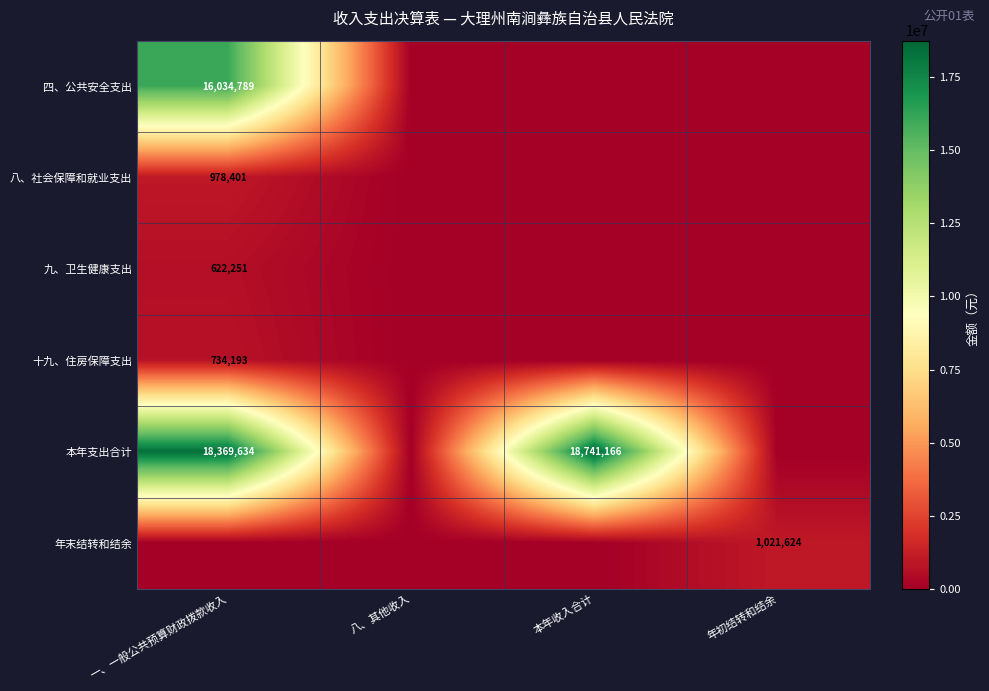

True or false: 八、社会保障和就业支出 has a value of 978401 at 一、一般公共预算财政拨款收入.

True